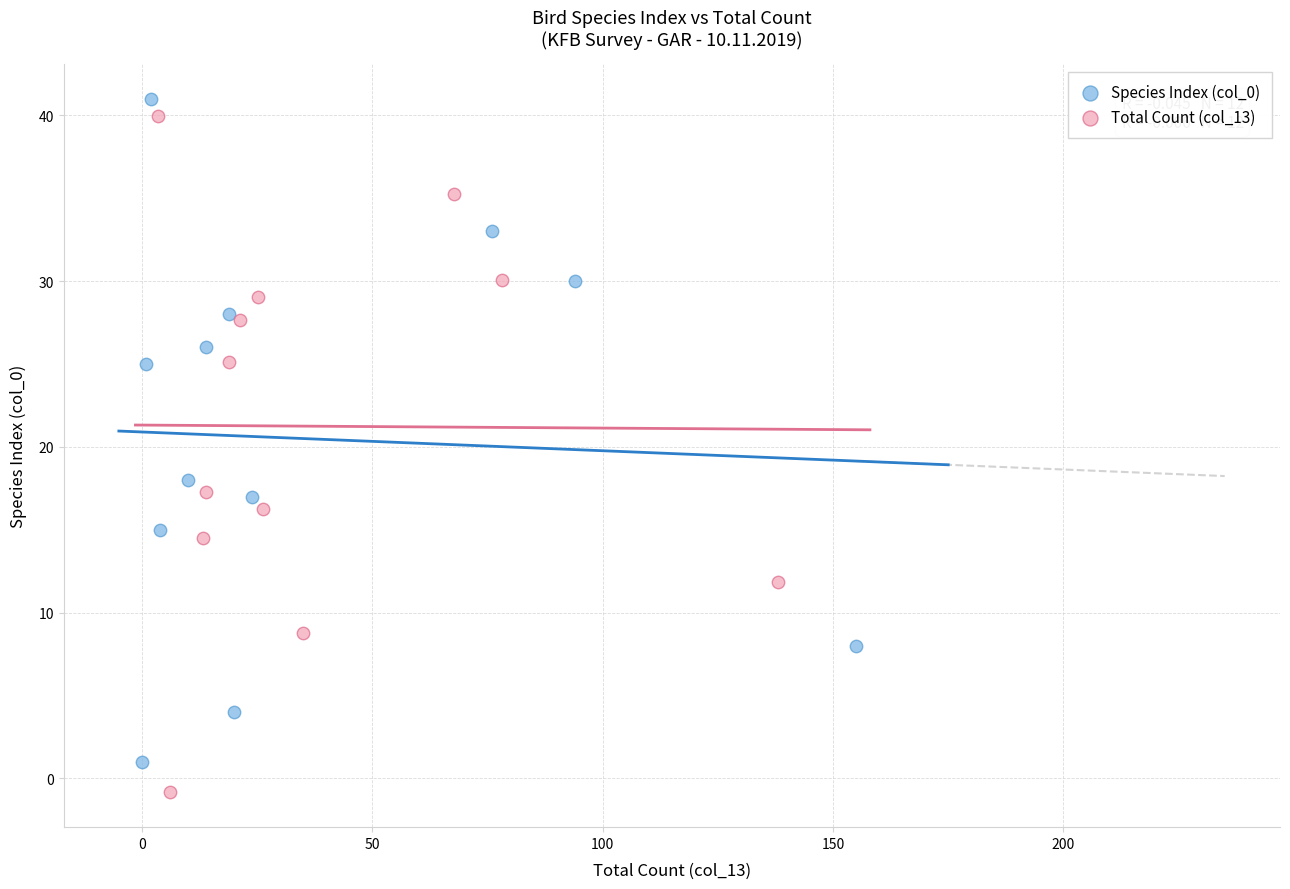

Which series has the largest Y range (max minus min)?

Total Count (col_13)